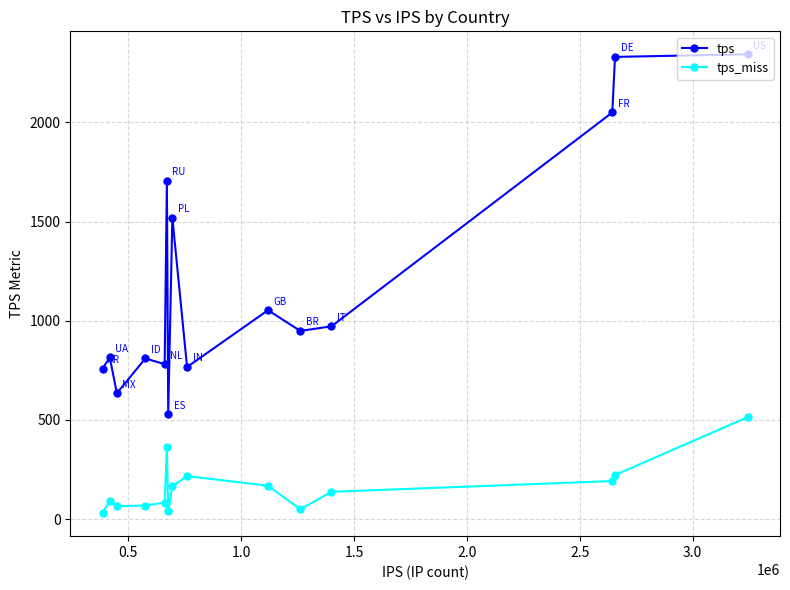

List the series in order of their overall mean, lowest first.

tps_miss, tps